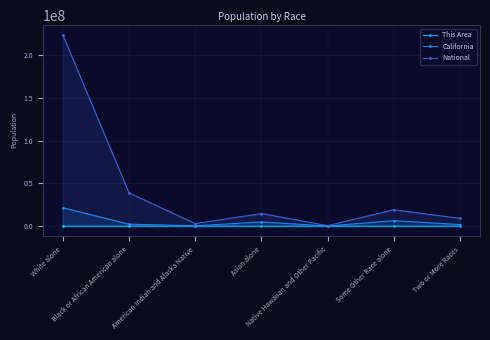

Which series has the largest range (max minus min)?

National